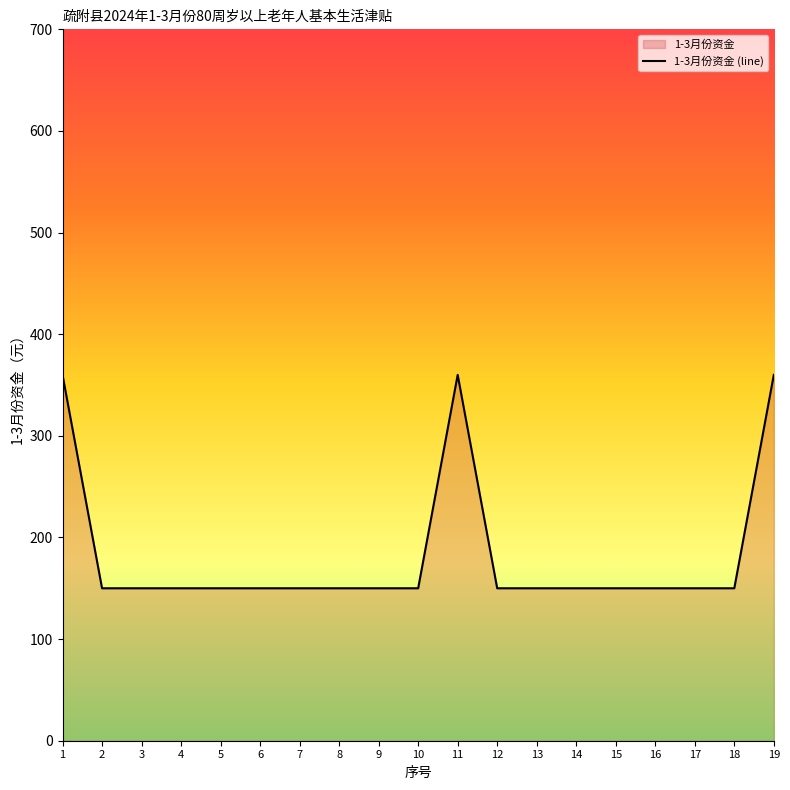

Which has a higher value, 7 or 8?

7